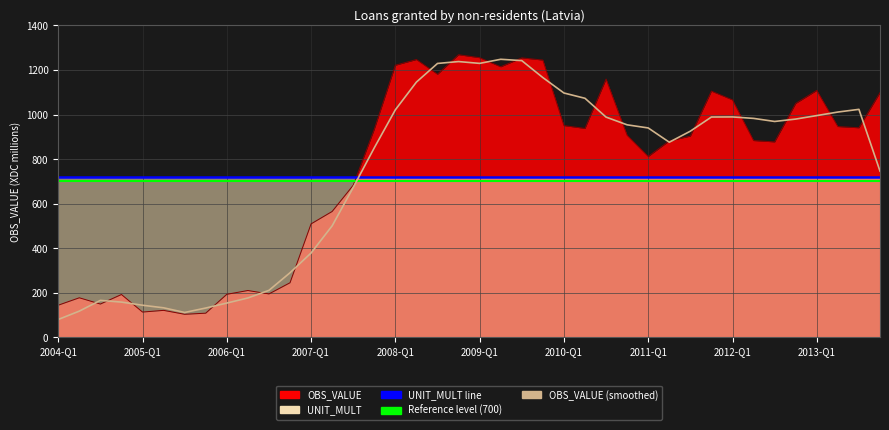

Between 2013-Q3 and 2005-Q4, which is larger?

2013-Q3